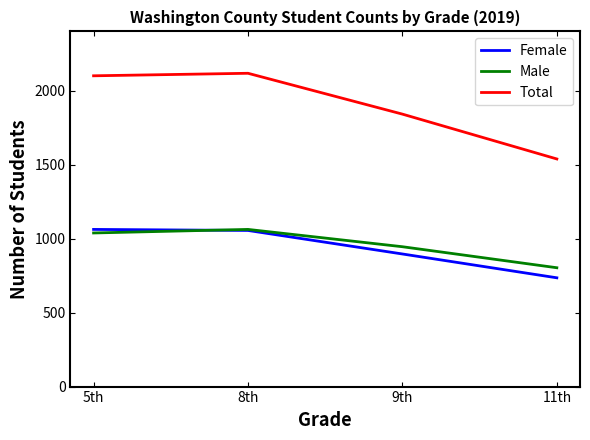

Which series changed the most between 5th and 9th?

Total